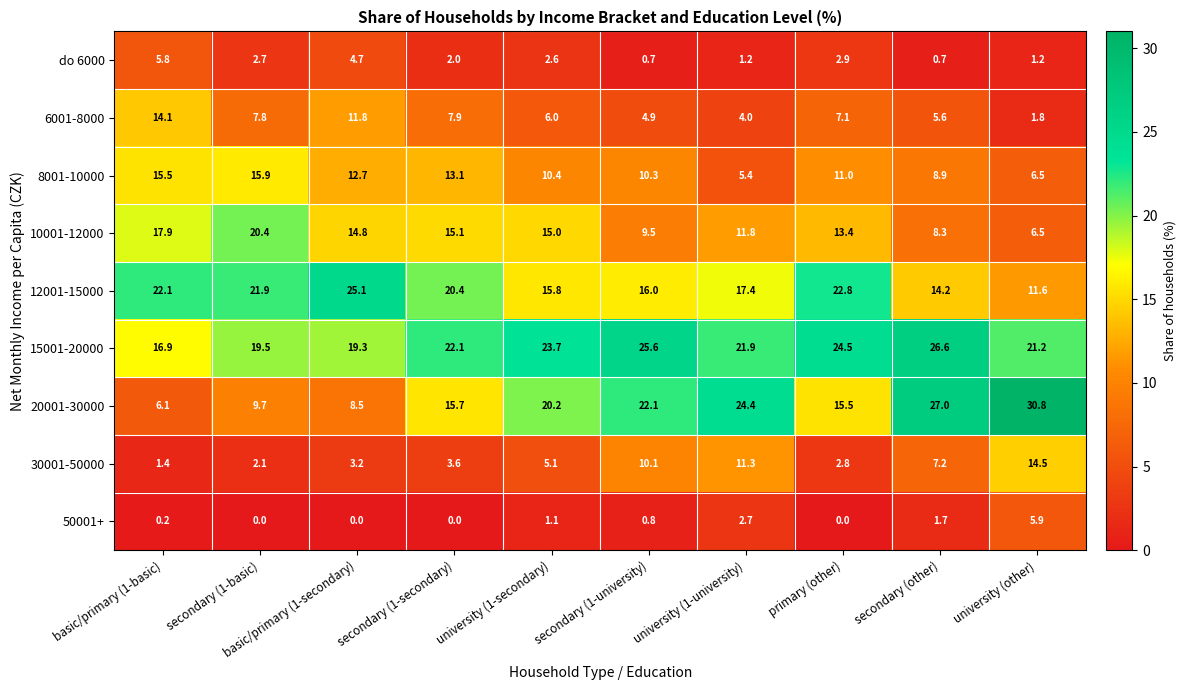

At which category does the chart reach its peak across all series?

university (other)